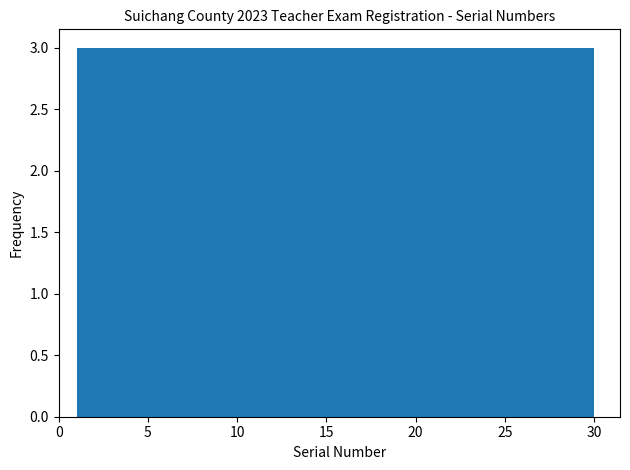

How tall is the bar that spans 9.7 to 12.6 on the x-axis? Neither the bar edges nor the heights are printed on the chart, so give them approximately, as read against the axes.

3